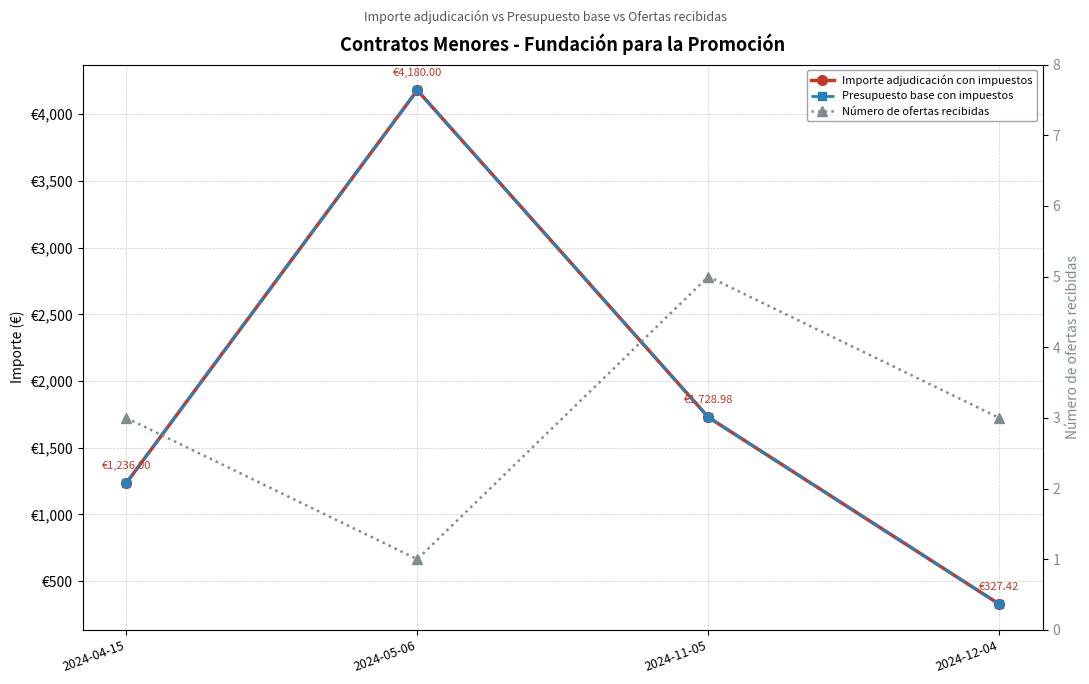

How many values in the Importe adjudicación con impuestos series are below 1728?

2